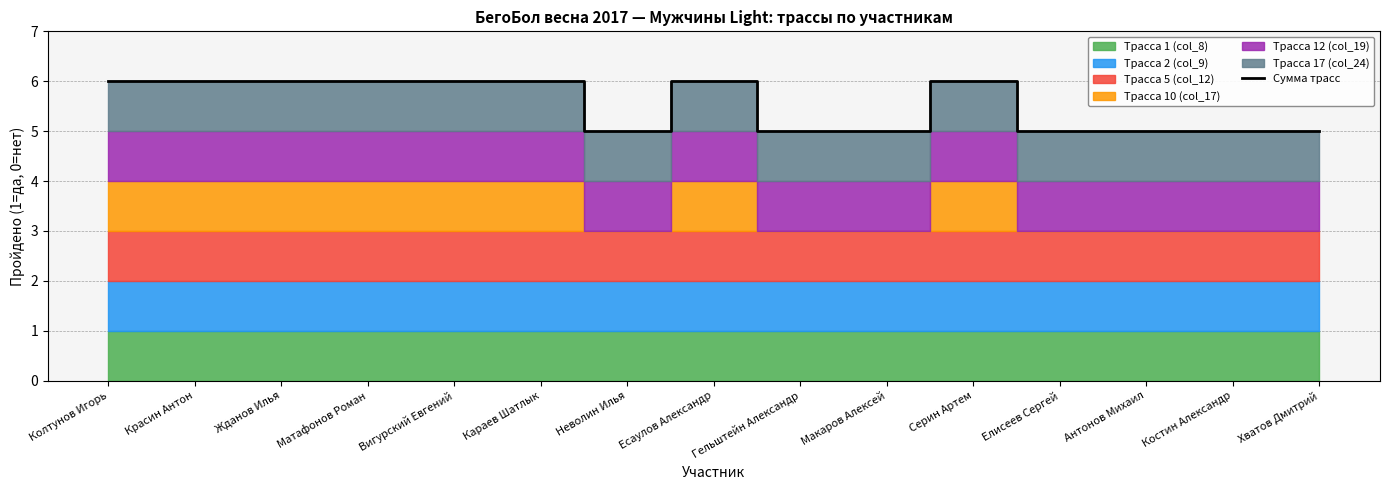

What is the value of the 2nd point from the left?

6